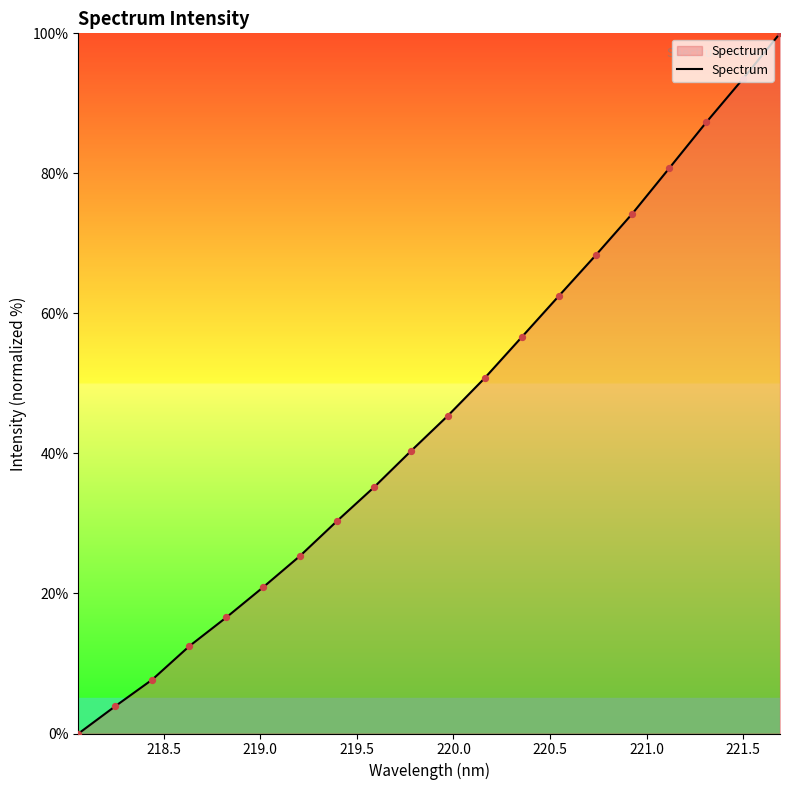

What is the difference between the maximum and minimum values?

100.0